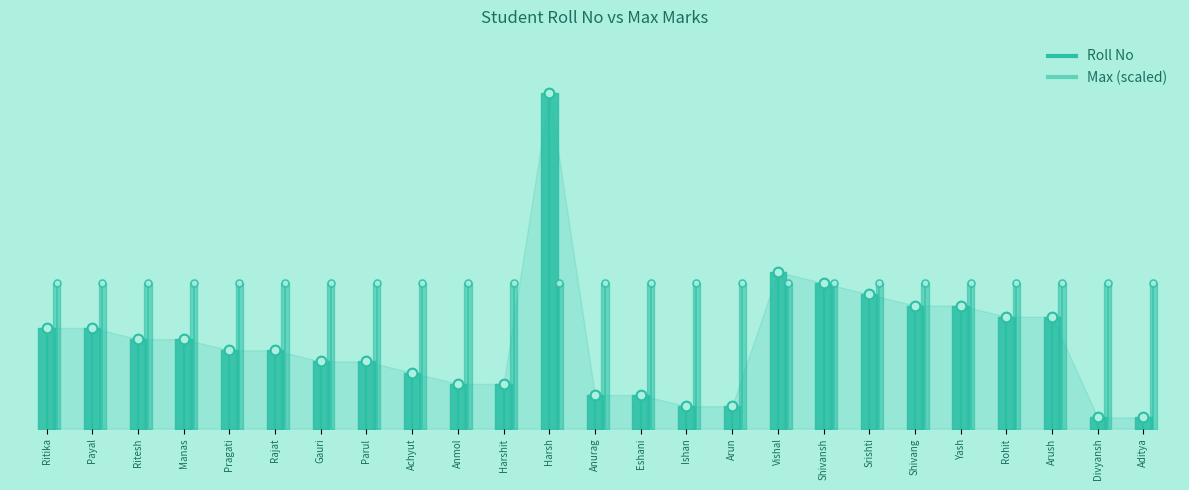

Does the chart have visible grid lines?

No